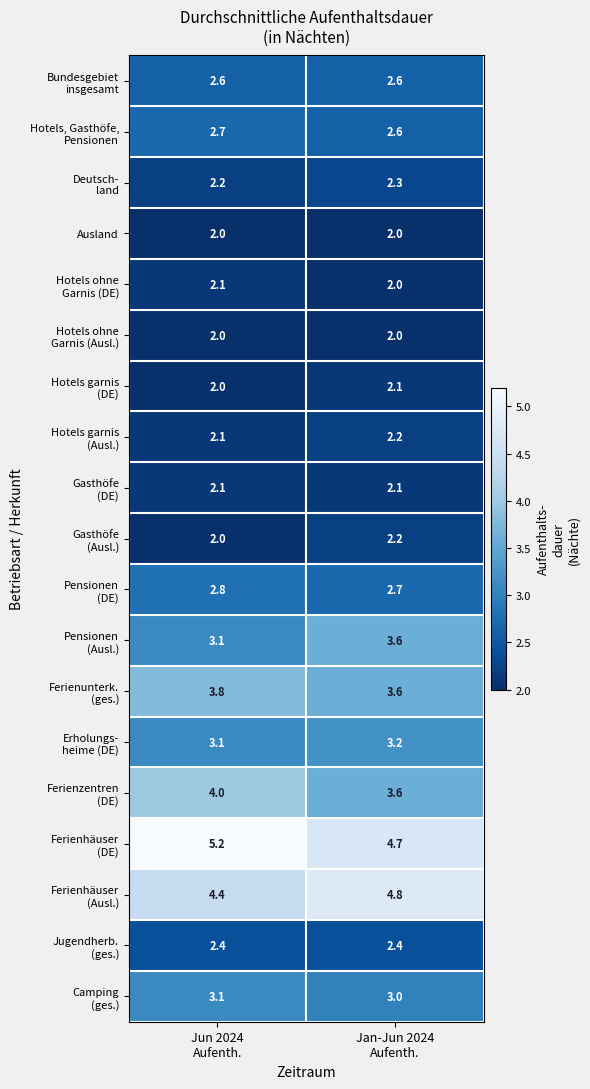

How many series are shown in this chart?

19